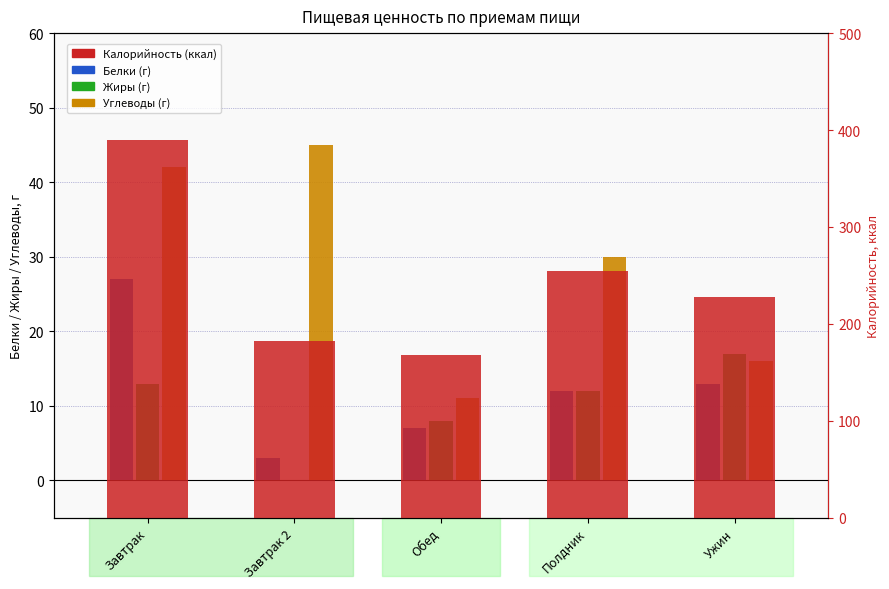

What is the difference between the highest and lowest values at Полдник?

243